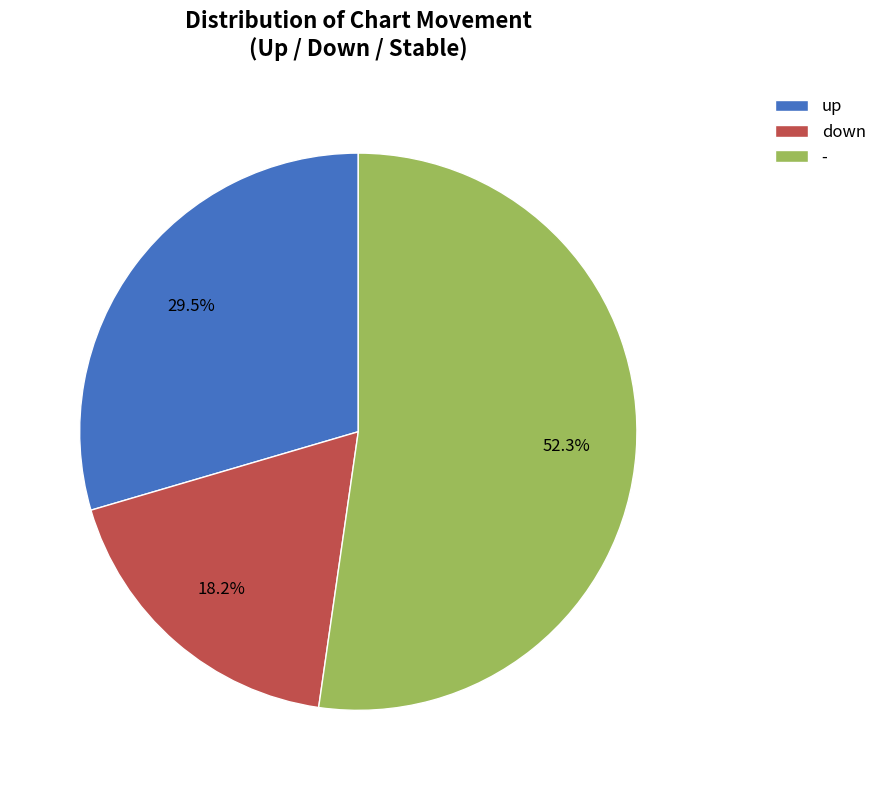

Does any single category account for the majority?

Yes